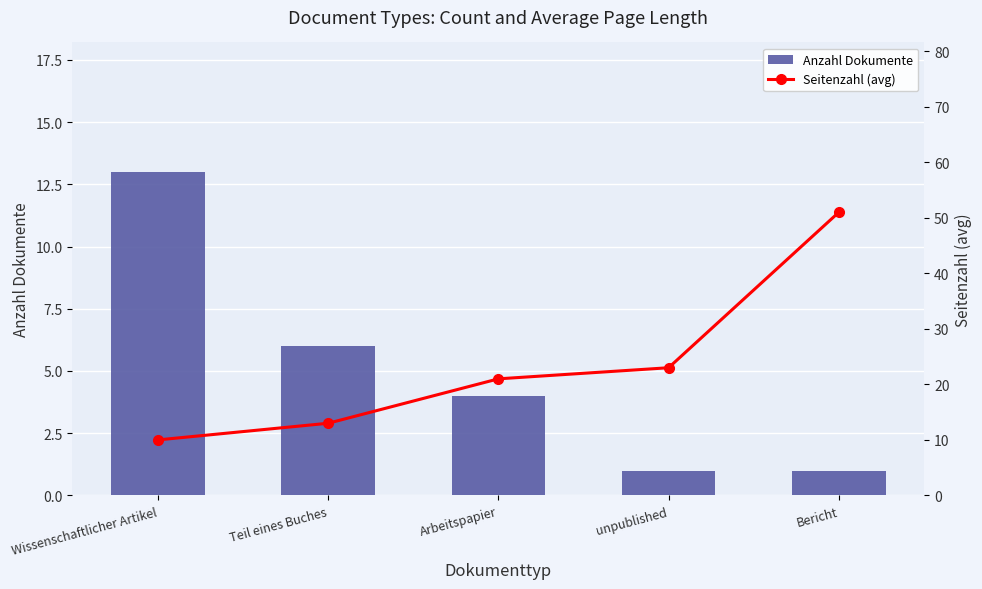

Reading left to right, what are all the values shown in this chart?

Anzahl Dokumente: Wissenschaftlicher Artikel=13	Teil eines Buches=6	Arbeitspapier=4	unpublished=1	Bericht=1
Seitenzahl (avg): Wissenschaftlicher Artikel=10	Teil eines Buches=13	Arbeitspapier=21	unpublished=23	Bericht=51